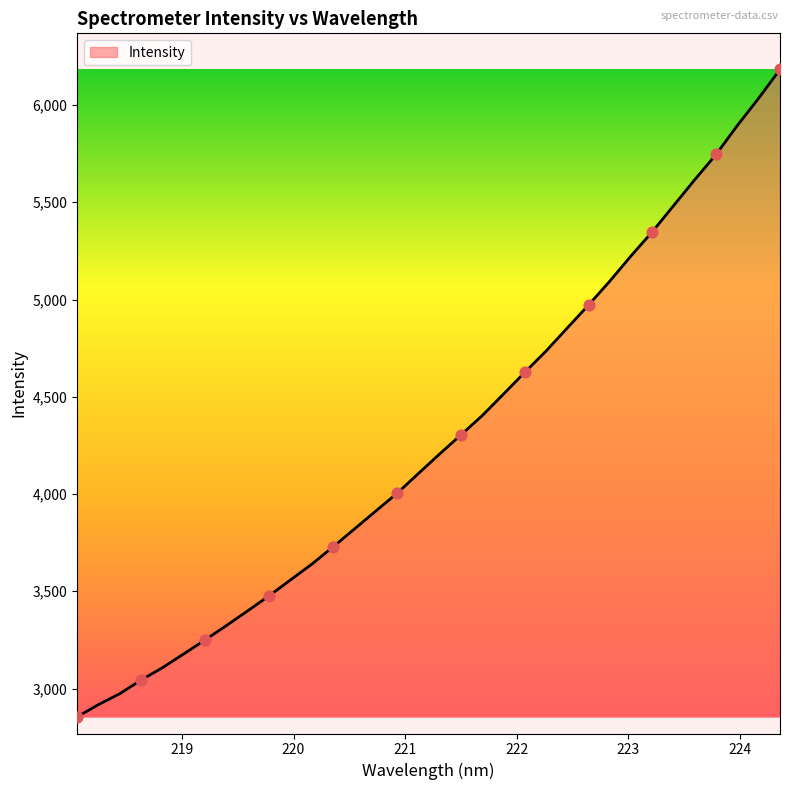

What is the maximum value shown in the chart?

6182.9